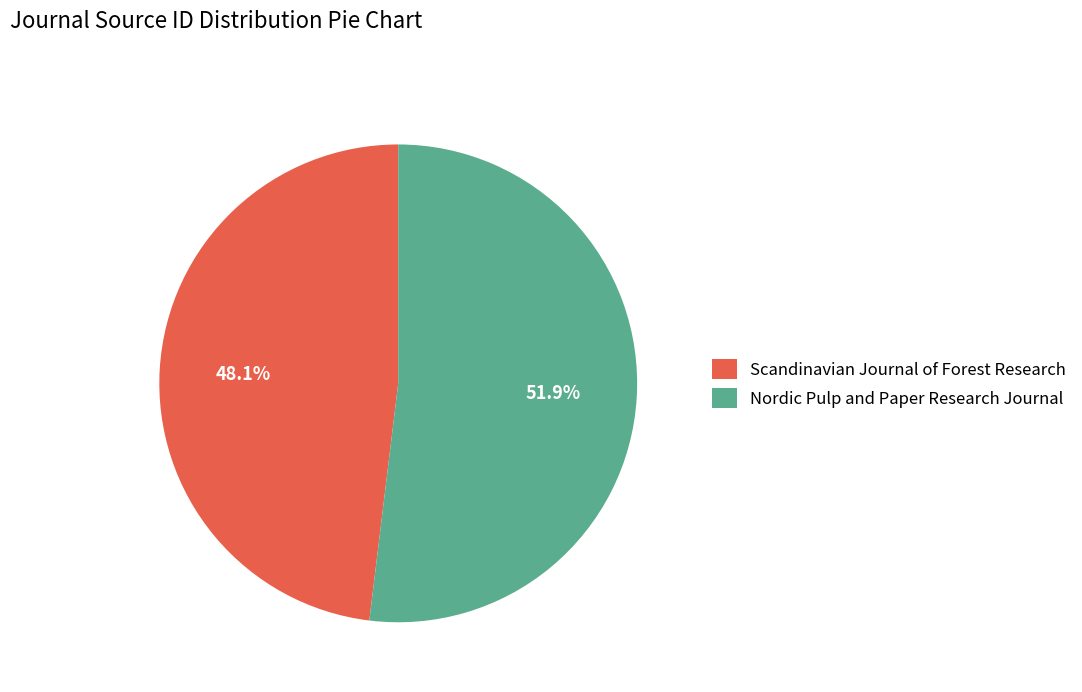

What percentage do Scandinavian Journal of Forest Research and Nordic Pulp and Paper Research Journal together represent?

100.0%